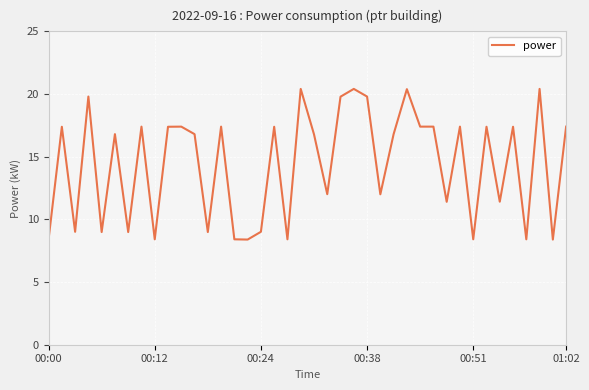

What is the minimum value shown in the chart?

8.4